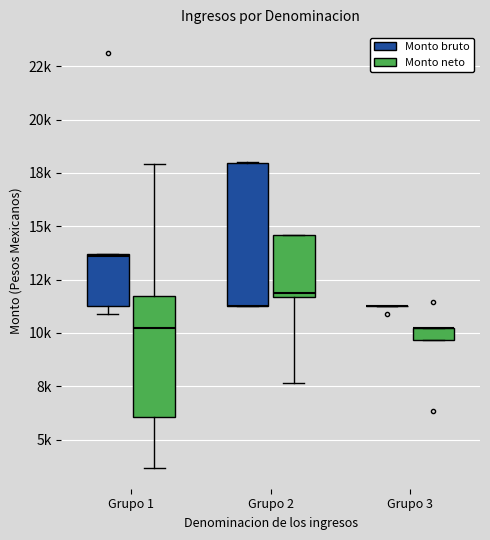

Rank the series at 9 from lowest to highest value.

Monto bruto, Monto neto